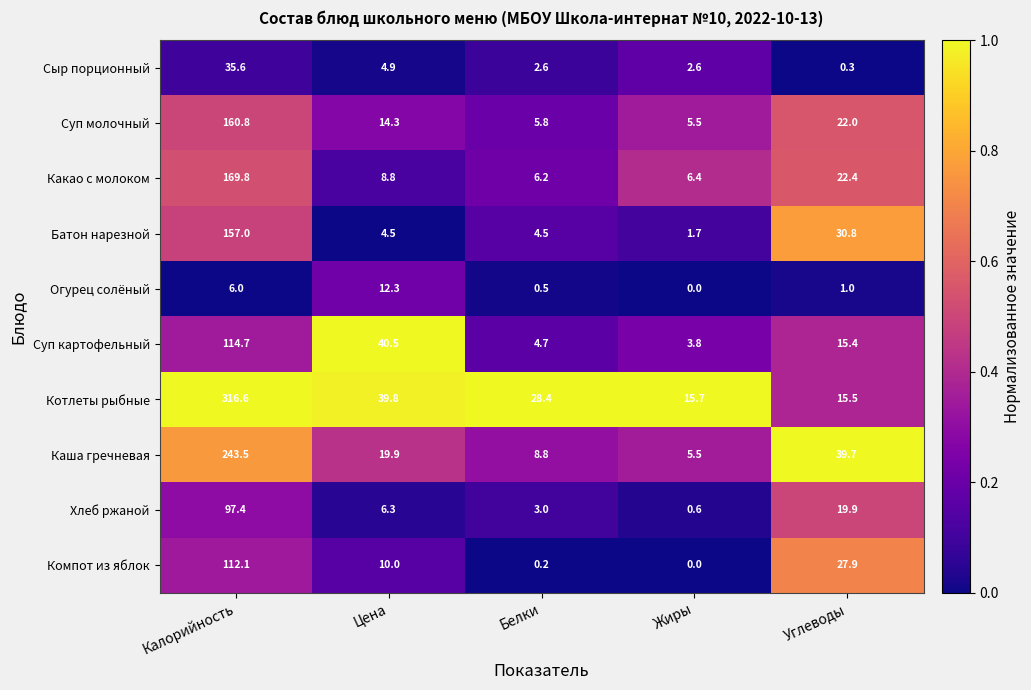

The value of Суп молочный at Углеводы is 22.0. True or false?

True